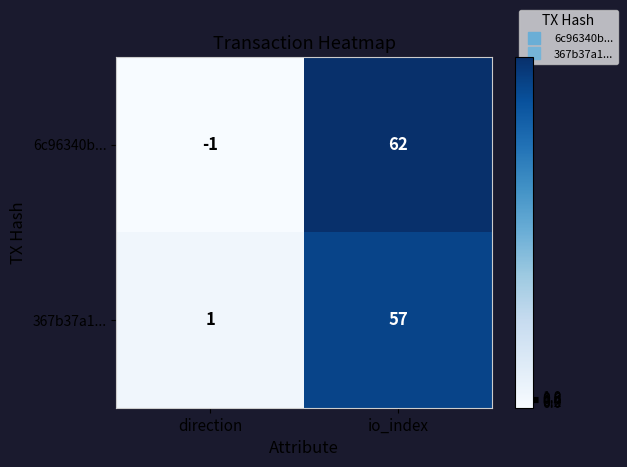

What is the difference between the maximum and minimum values in the 6c96340b... series?

63